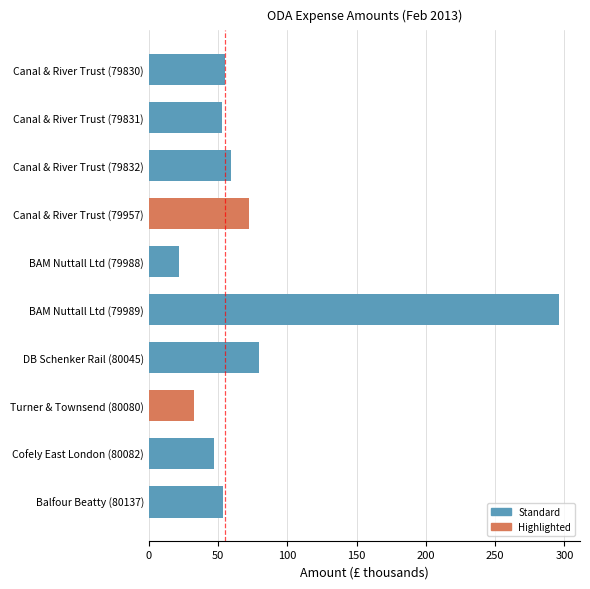

Is it true that the value at Canal & River Trust (79957) is 72.6?

True